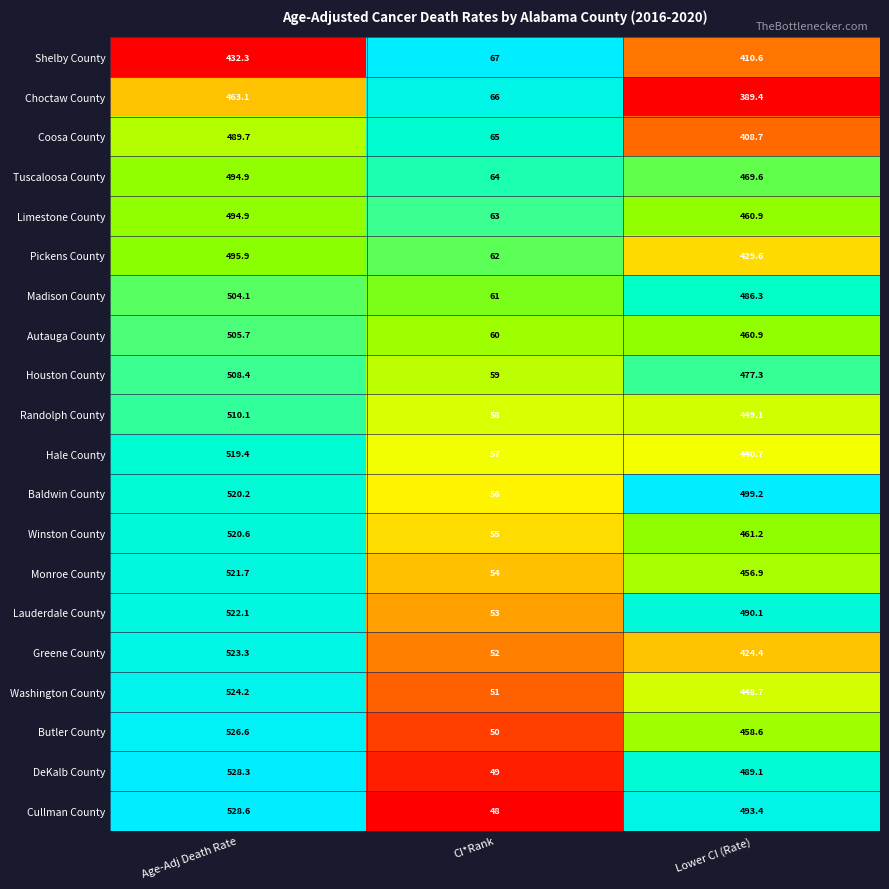

What is the difference between the maximum and minimum values in the Autauga County series?

445.7